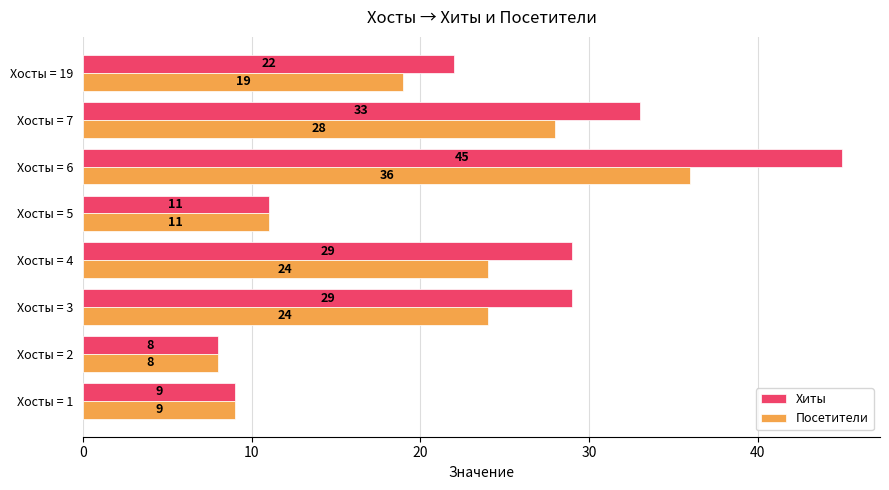

Which series has the largest total across all categories?

Хиты